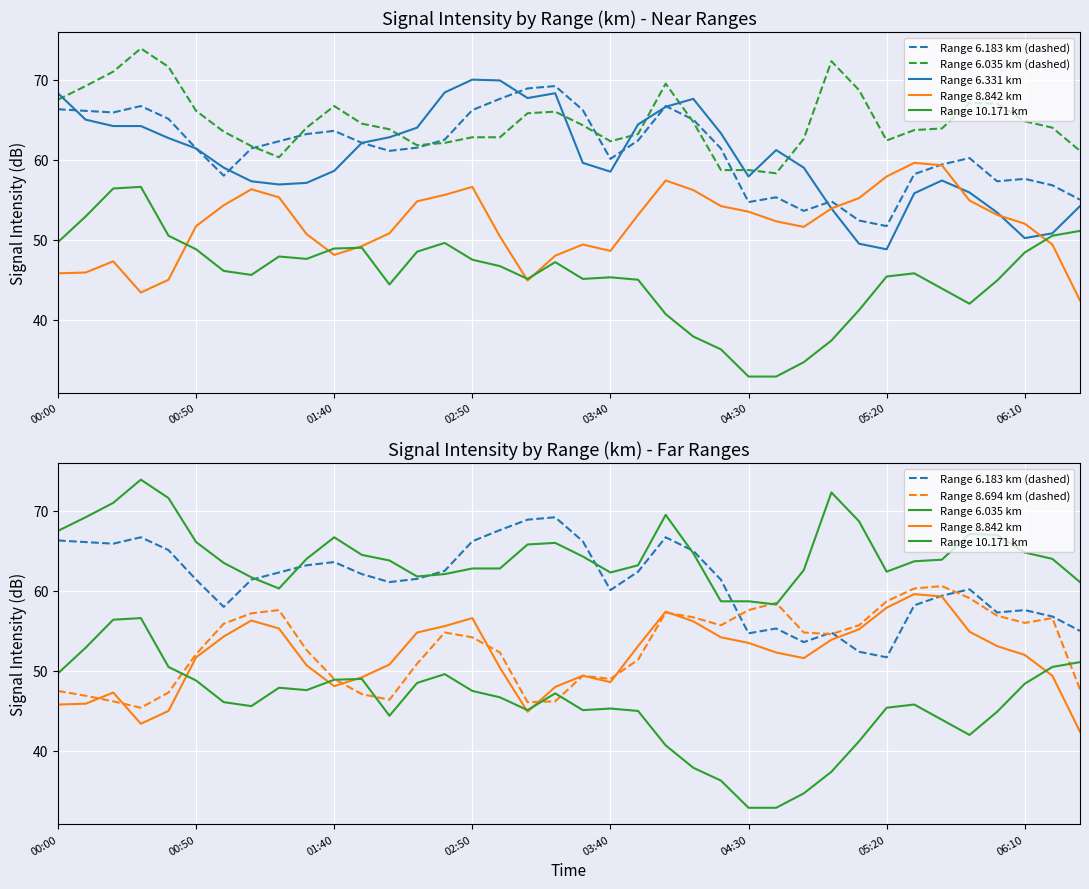

True or false: 10.171 and 8.694 intersect in this chart.

True